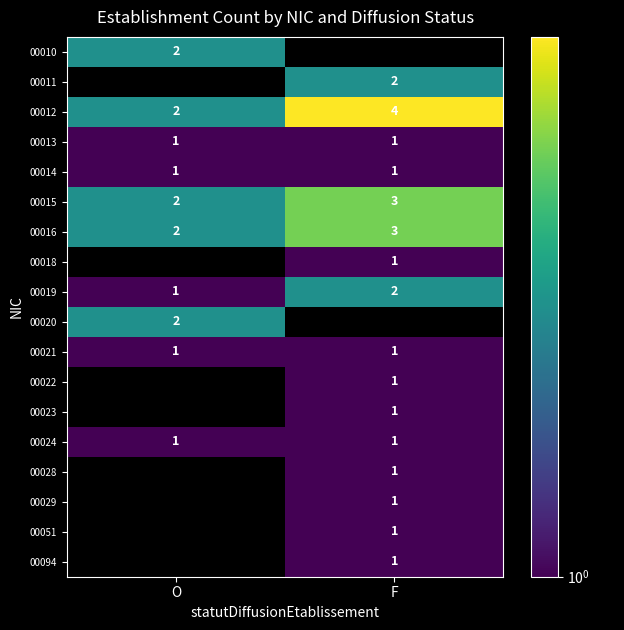

What is the sum of all 00016 values?

5